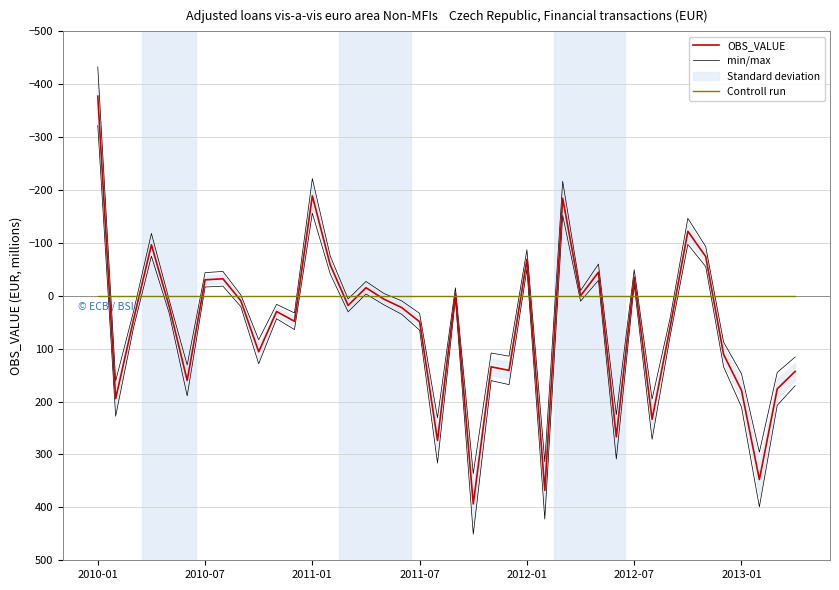

What is the spread (max minus min) of values at 35?

134.2